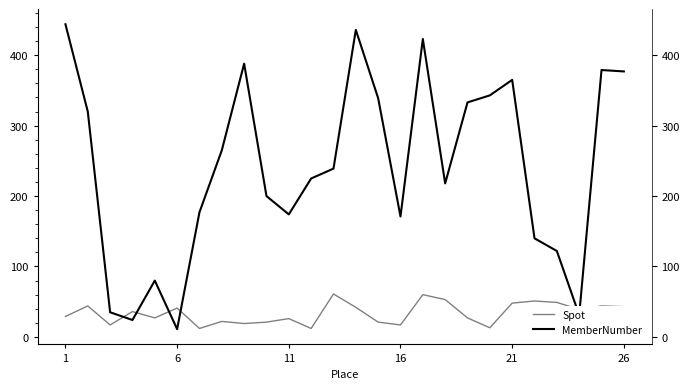

How many series are shown in this chart?

2